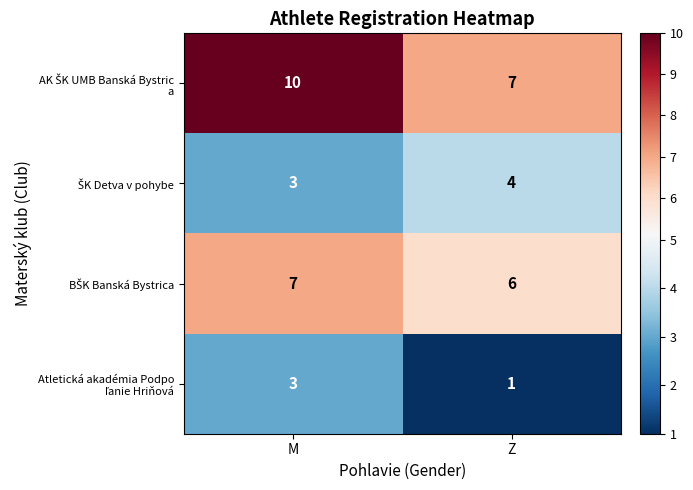

What is the total value across all series at M?

23